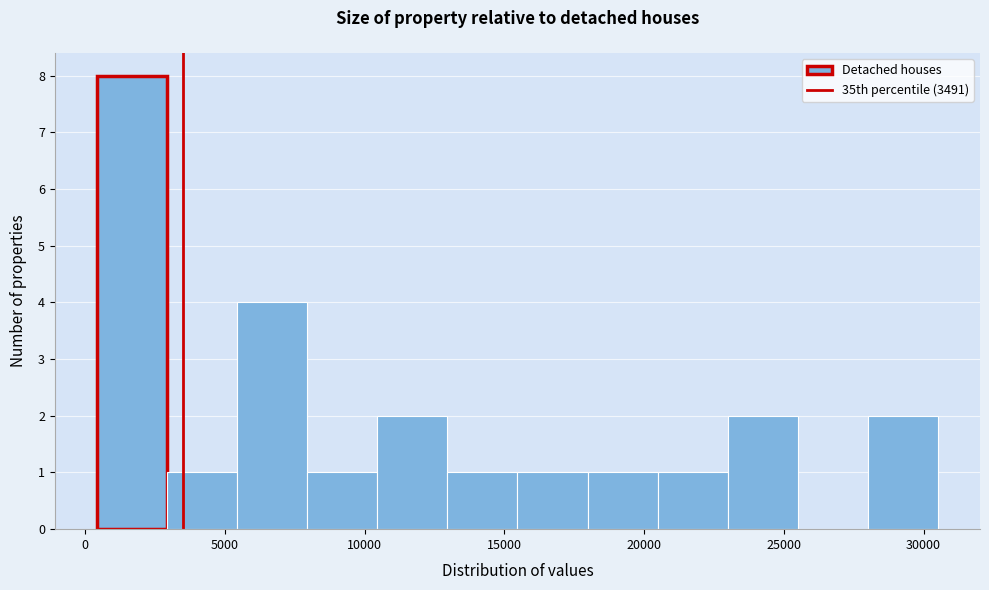

Reading left to right, transcribe this chart: for each bar, give the range it covers on the x-axis and its height. Neither the bar edges nor the heights are printed on the chart, so give them approximately, as read against the axes.

500 to 3000: 8
3000 to 5500: 1
5500 to 8000: 4
8000 to 10500: 1
10500 to 13000: 2
13000 to 15500: 1
15500 to 18000: 1
18000 to 20500: 1
20500 to 23000: 1
23000 to 25500: 2
25500 to 28000: 0
28000 to 30500: 2